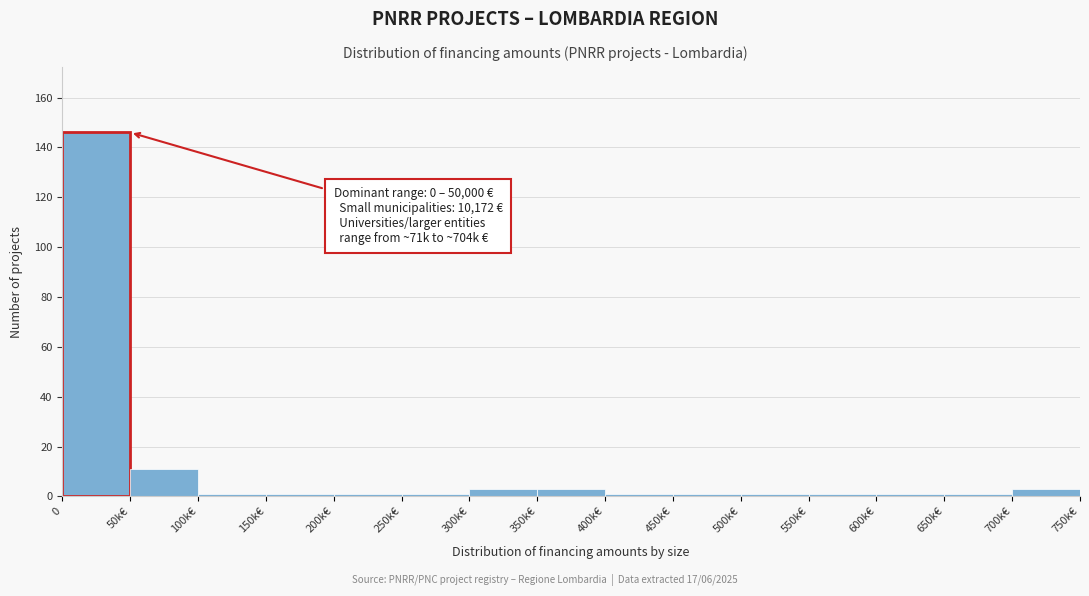

Reading right to left, what are all the values shown in this chart?

3	1	1	1	1	1	1	3	3	1	1	1	1	11	146